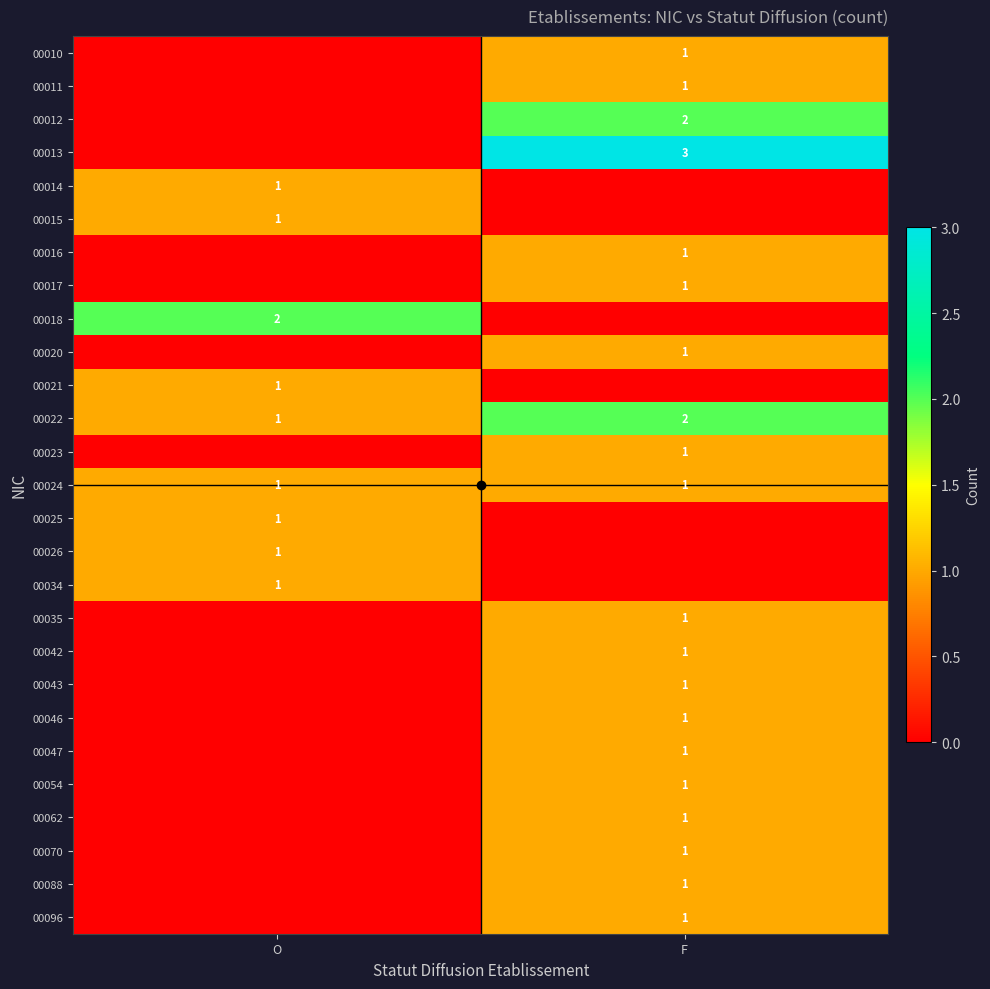

The 00022 series shows 1 at F. True or false?

False